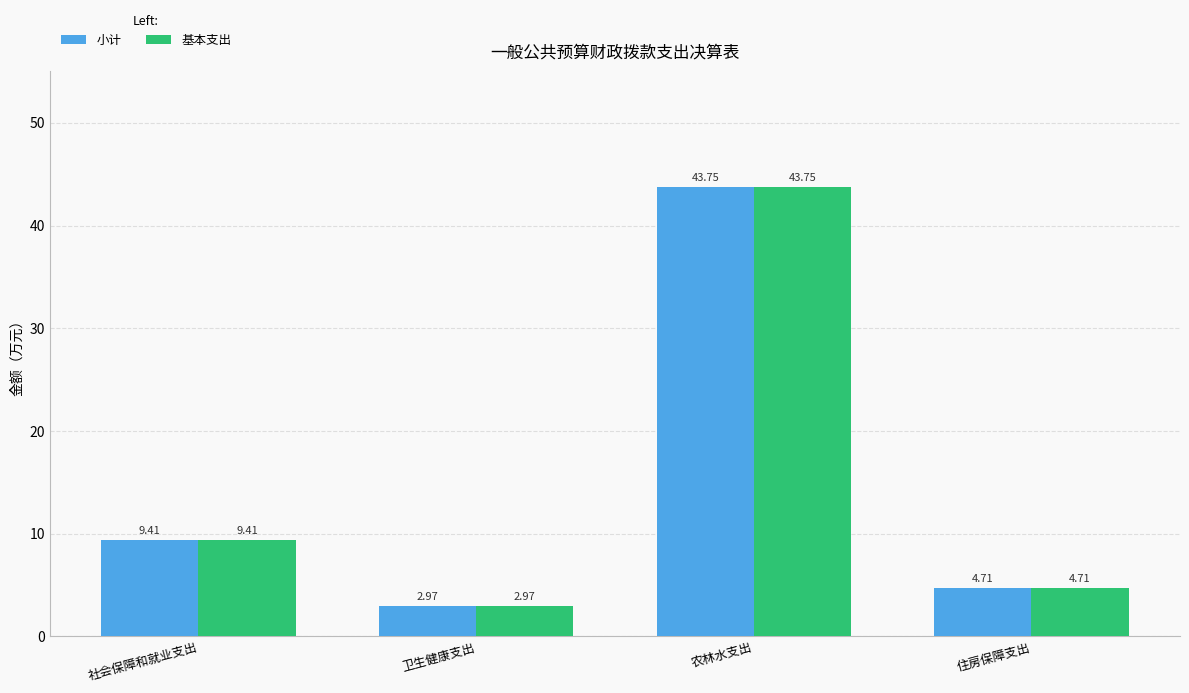

What is the average value of the 小计 series?

15.2